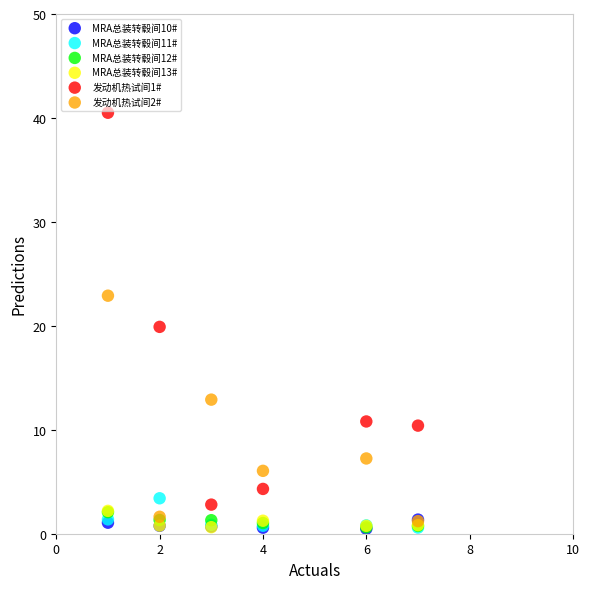

Which series contains the highest Y value?

发动机热试间1#